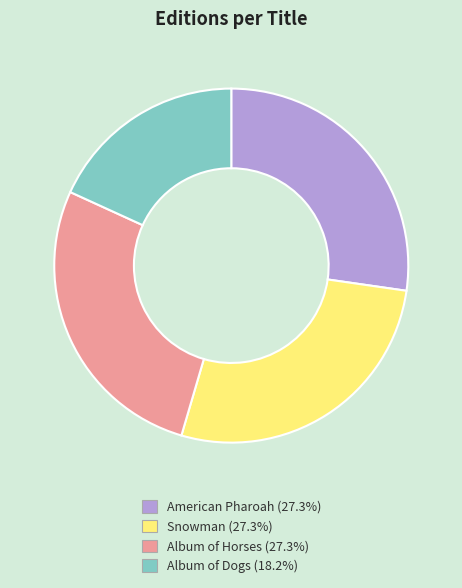

What is the smallest slice in the pie chart?

Album of Dogs